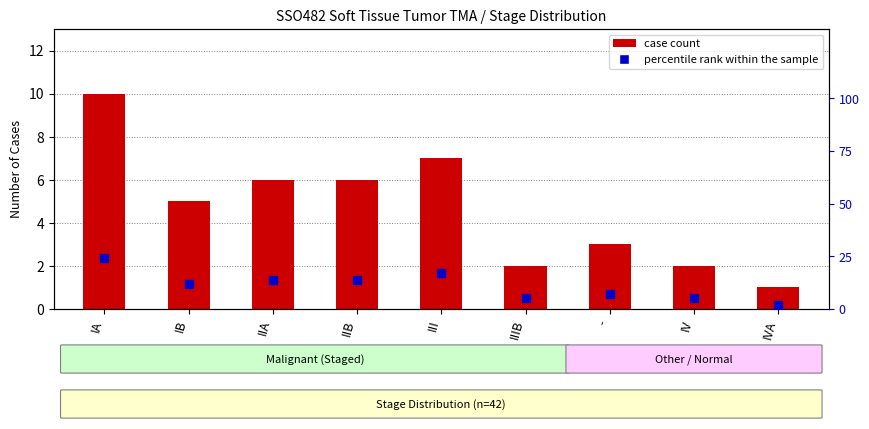

What is the total value across all series at IA?

34